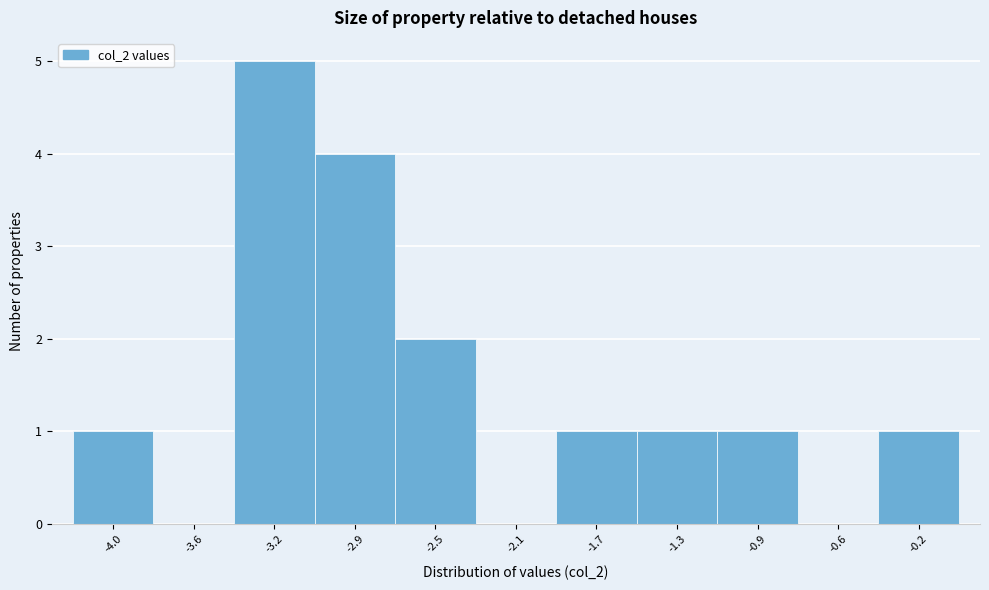

Reading right to left, list all the values displayed in this chart.

-0.2=1	-0.6=0	-0.9=1	-1.3=1	-1.7=1	-2.1=0	-2.5=2	-2.9=4	-3.2=5	-3.6=0	-4.0=1